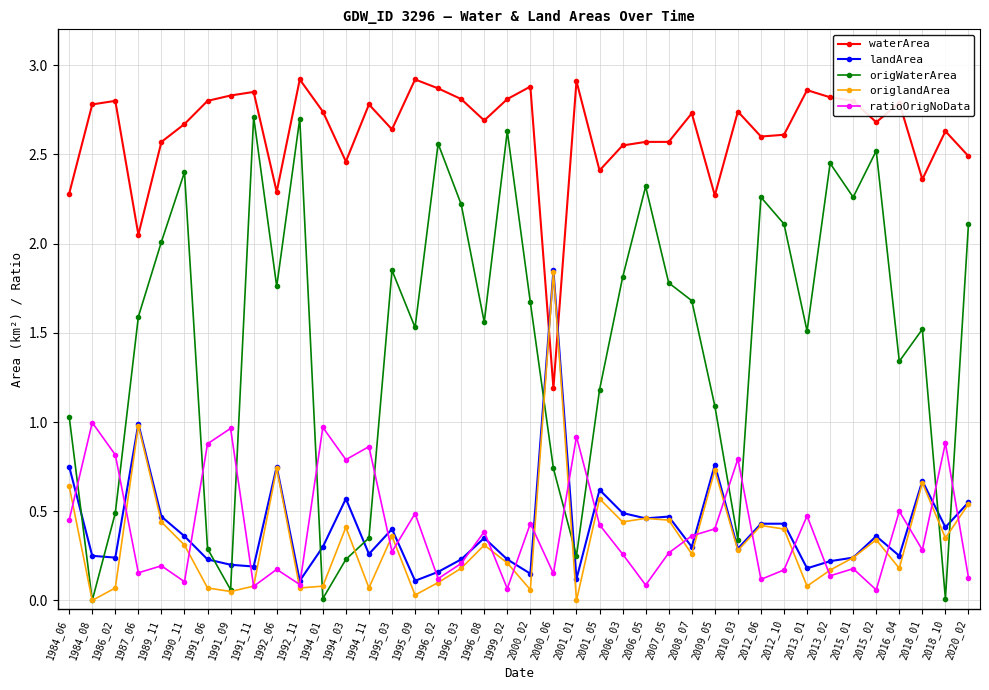

Between which two adjacent categories do ratioOrigNoData and origWaterArea first intersect?

1984_06 and 1984_08